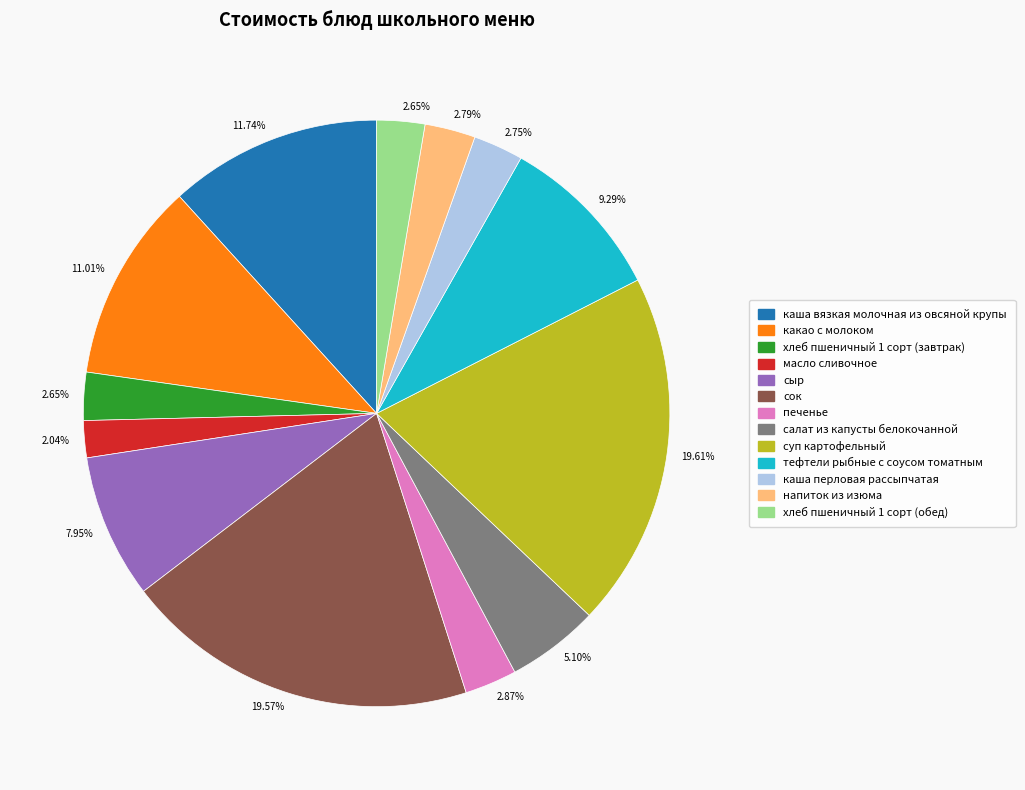

Count the number of slices in the pie.

13